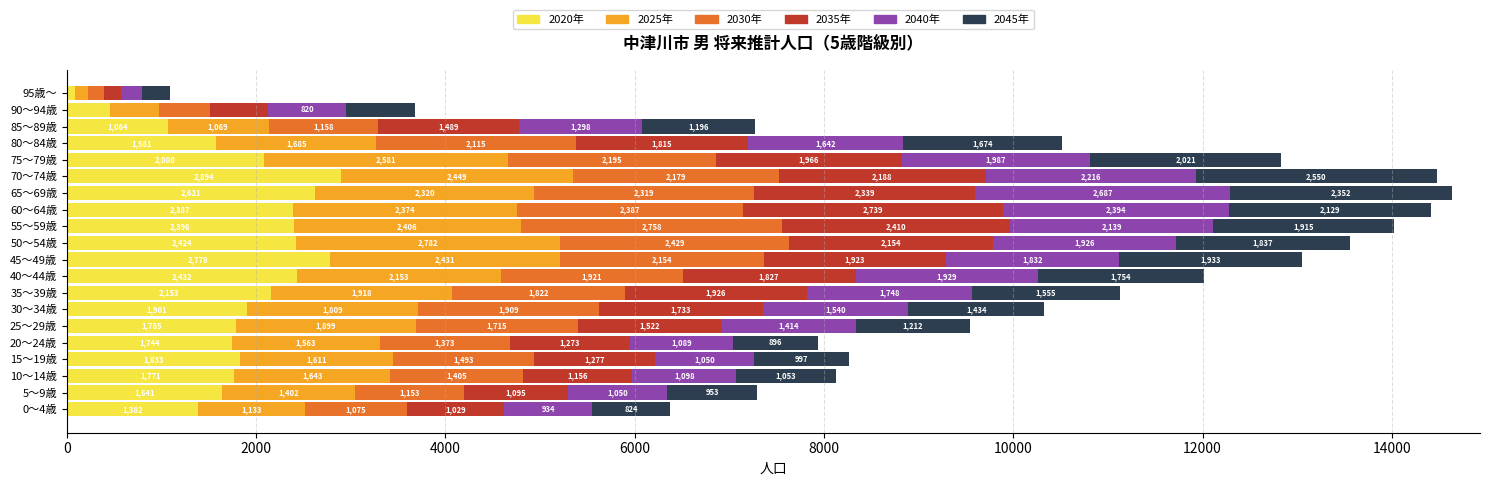

What is the total value across all series at 60～64歳?

14410